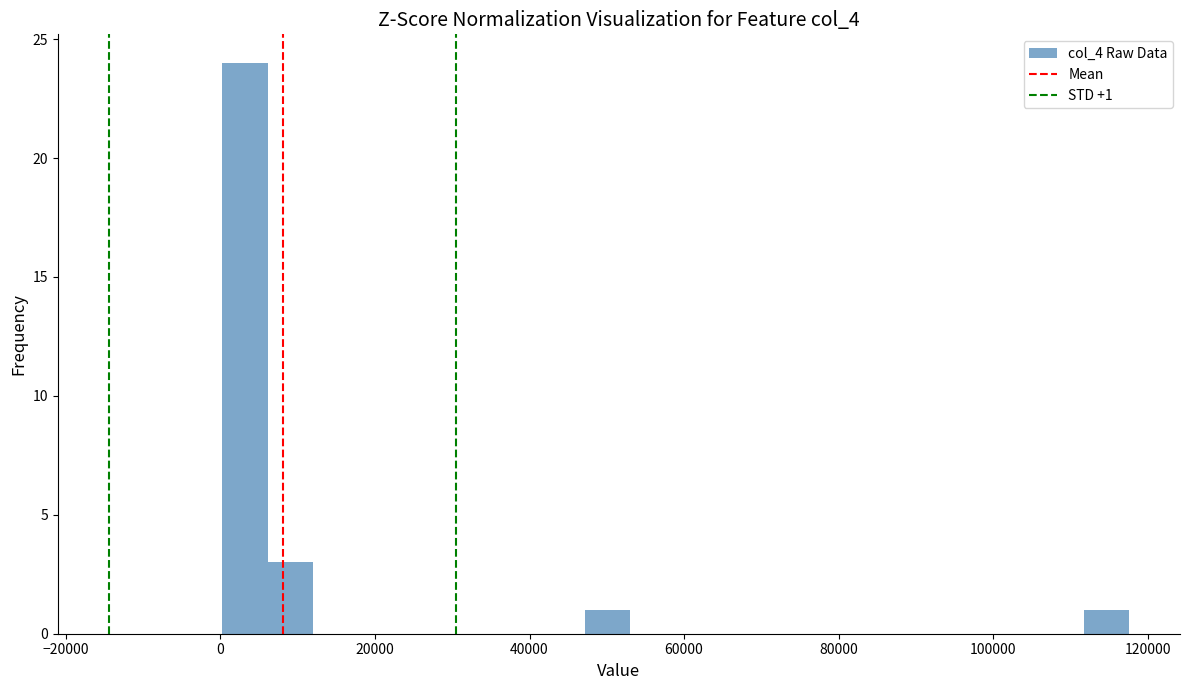

Around what value on the x-axis is the tallest bar? Give the approximate position of its centre, as read against the axis.

4000